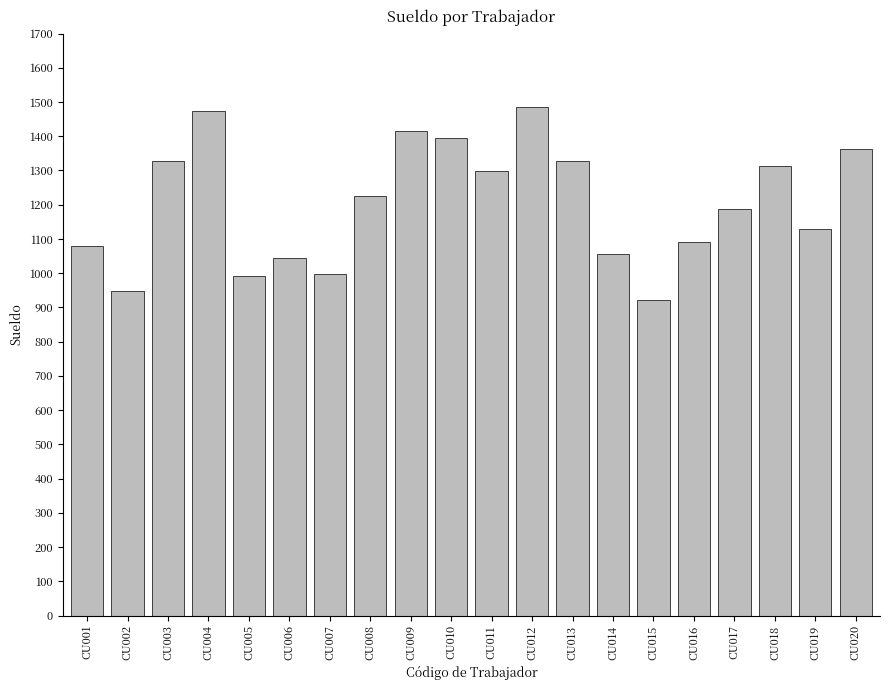

The chart shows a value of 1414 at CU009. True or false?

True